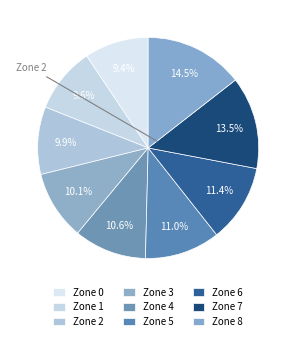

Is there any slice that represents more than half of the pie?

No